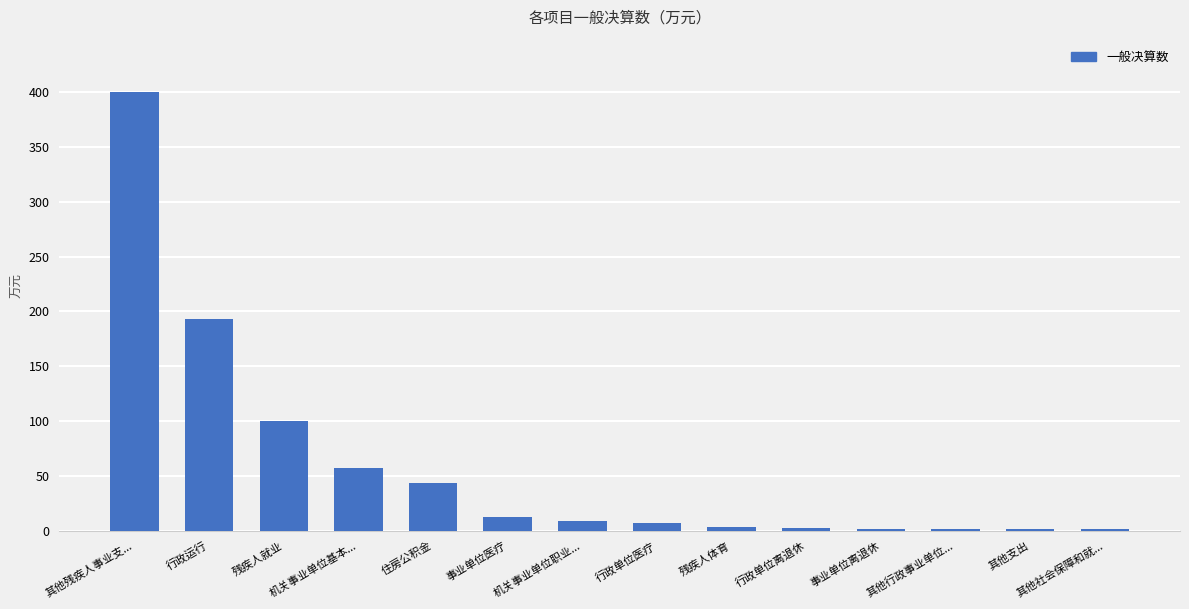

At which category does the chart reach its peak across all series?

其他残疾人事业支...